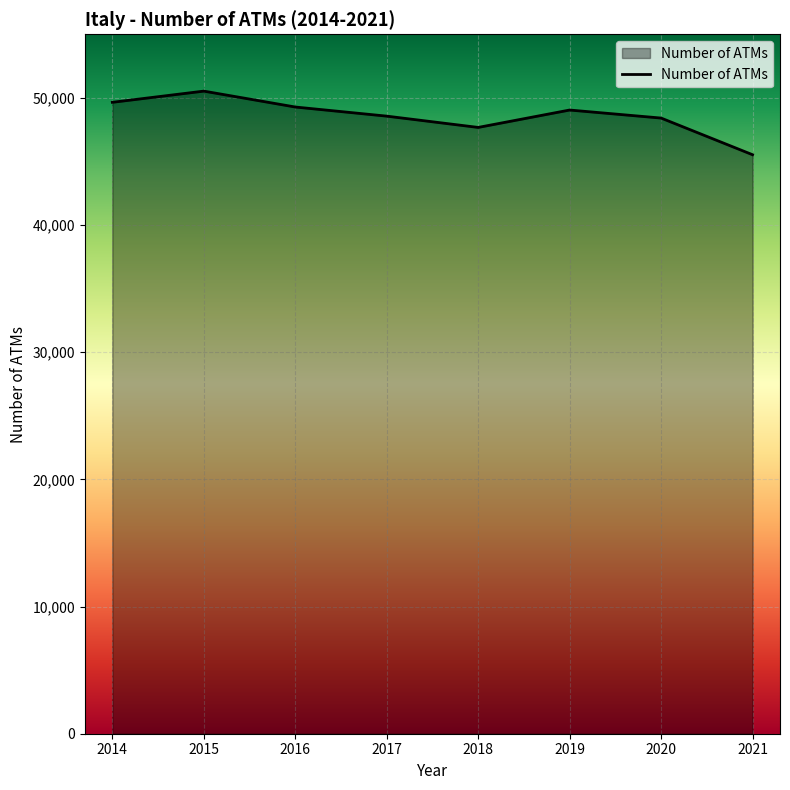

The chart shows a value of 87314 at 2019. True or false?

False